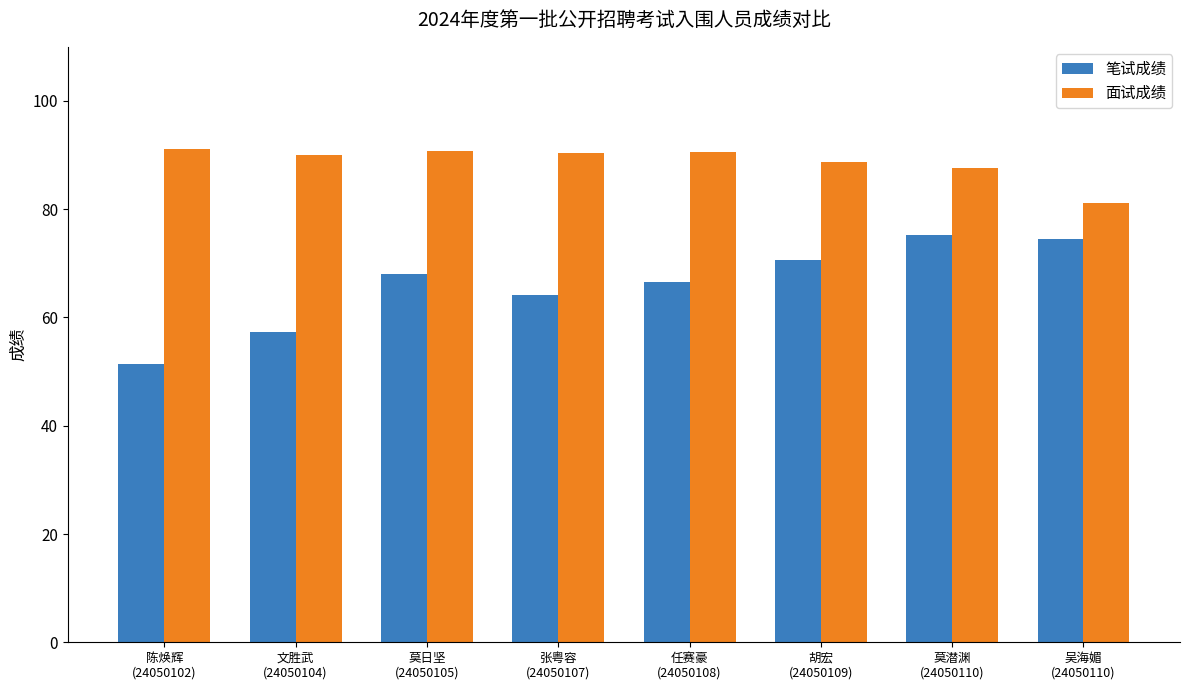

What is the value of the 面试成绩 bar at the 6th from the left?

88.8